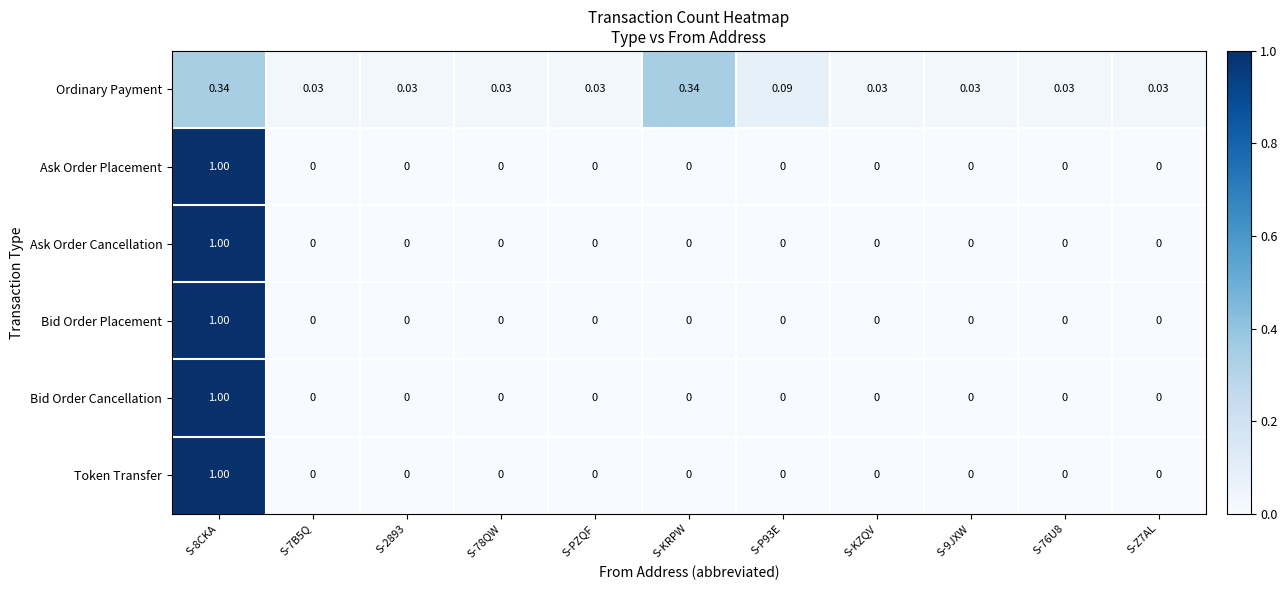

Which series has the largest total across all categories?

Ordinary Payment